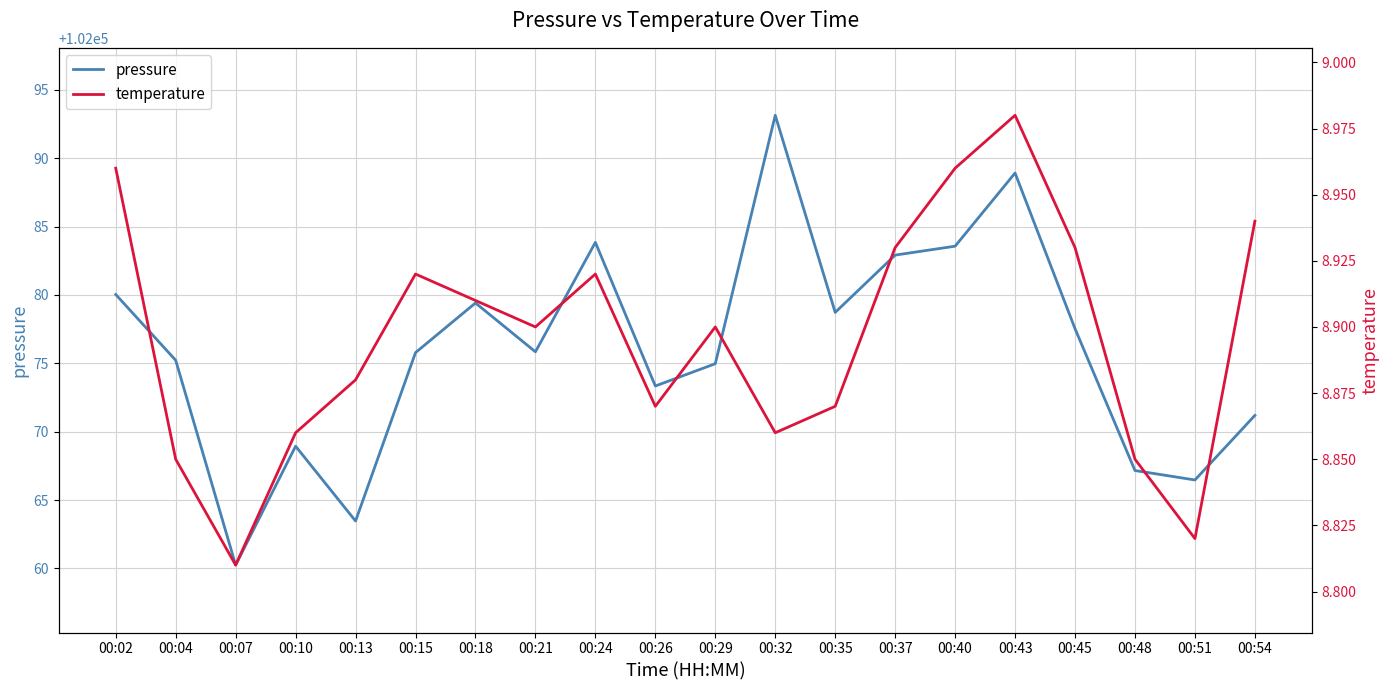

What is the value of the pressure point at the 17th from the left?

102077.5